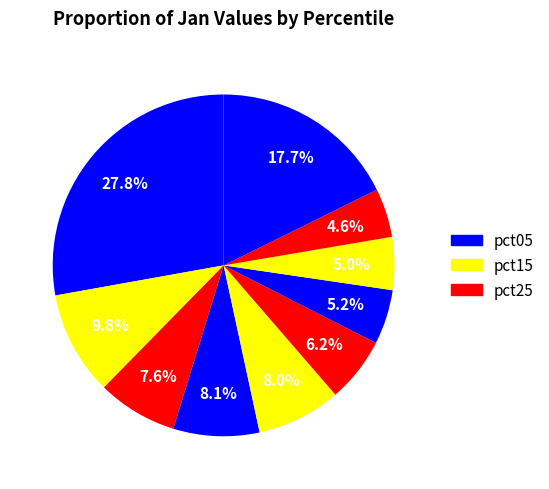

How many slices are in this pie chart?

10